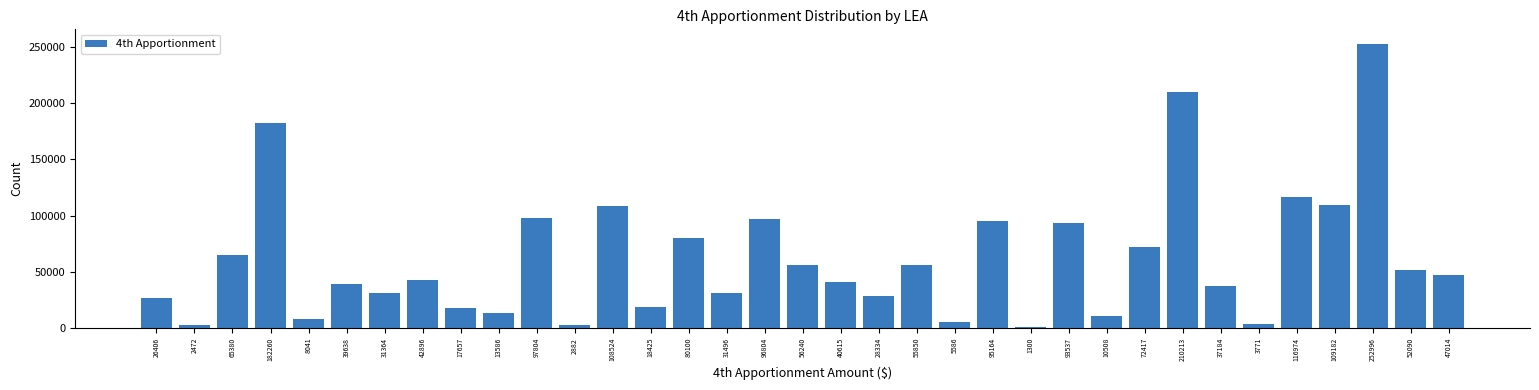

At which category does the chart reach its peak across all series?

252996